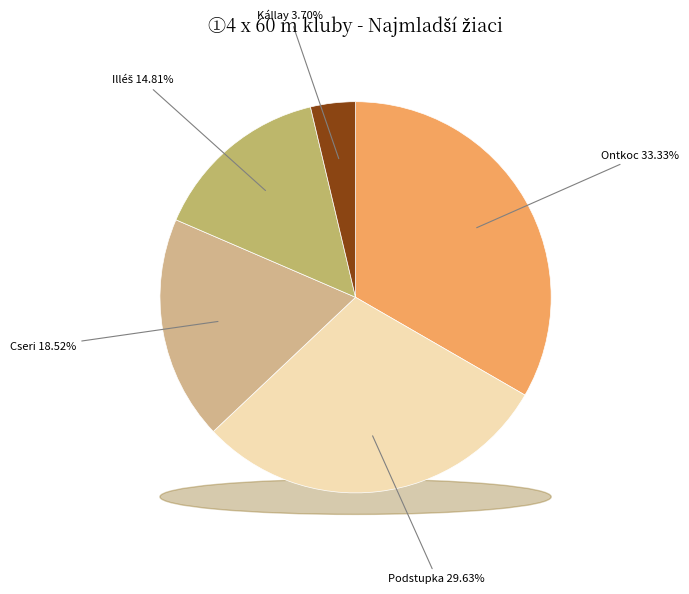

Is it true that Illéš, Kyta, Tóth, Duška is 3% of the pie?

False